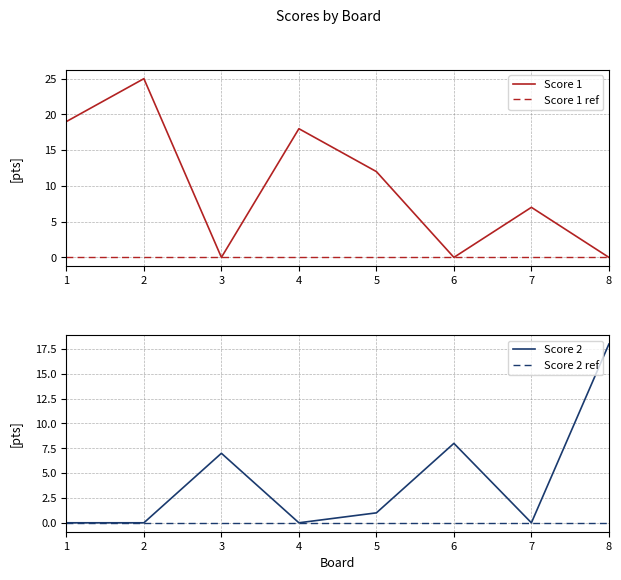

Which series has the widest spread of values?

Score 1